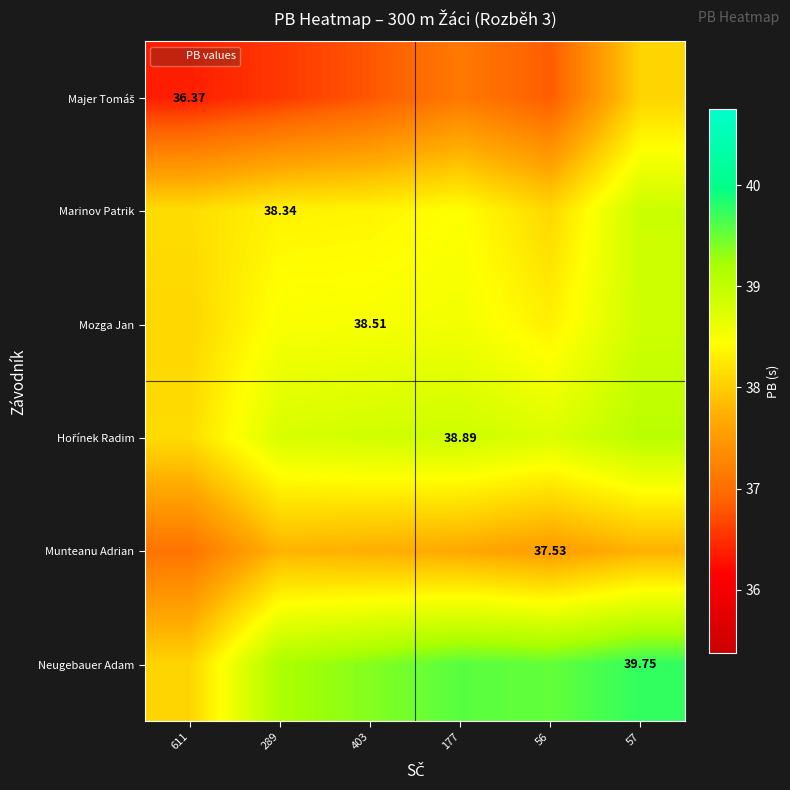

Where is Munteanu Adrian nearest to the value 37?

611